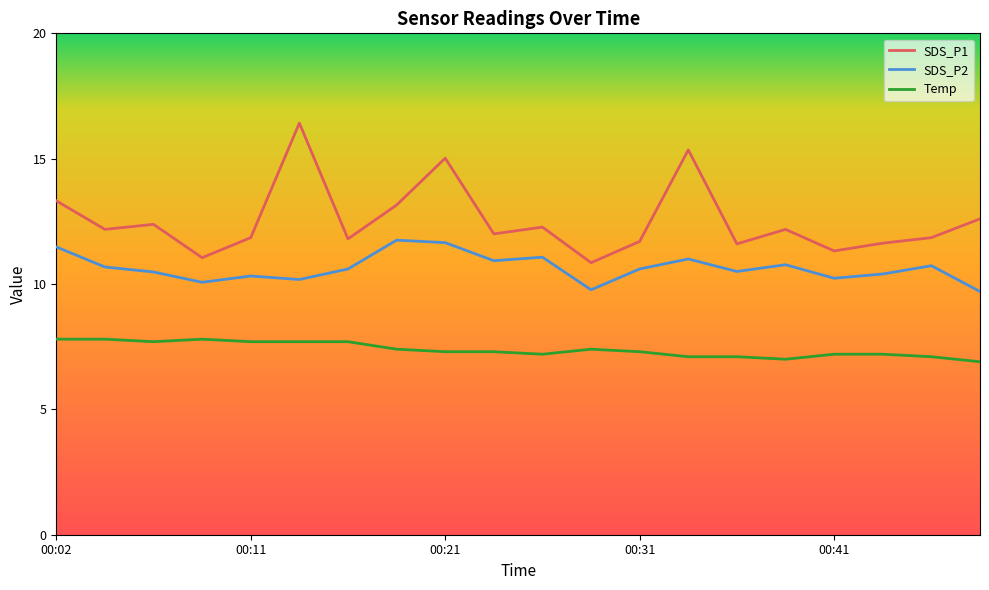

True or false: SDS_P1 and Temp intersect in this chart.

False